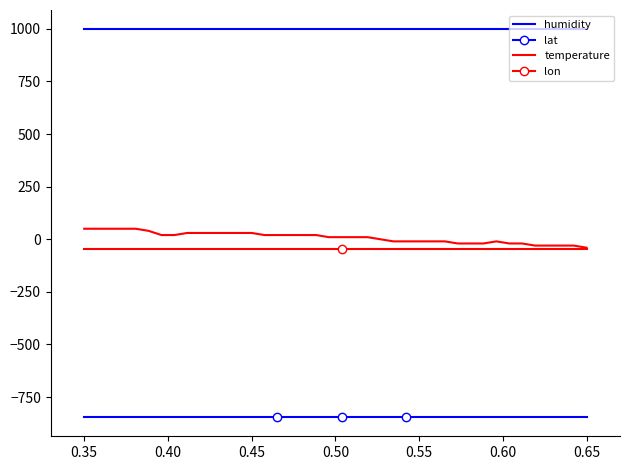

Which series has the largest total across all categories?

humidity